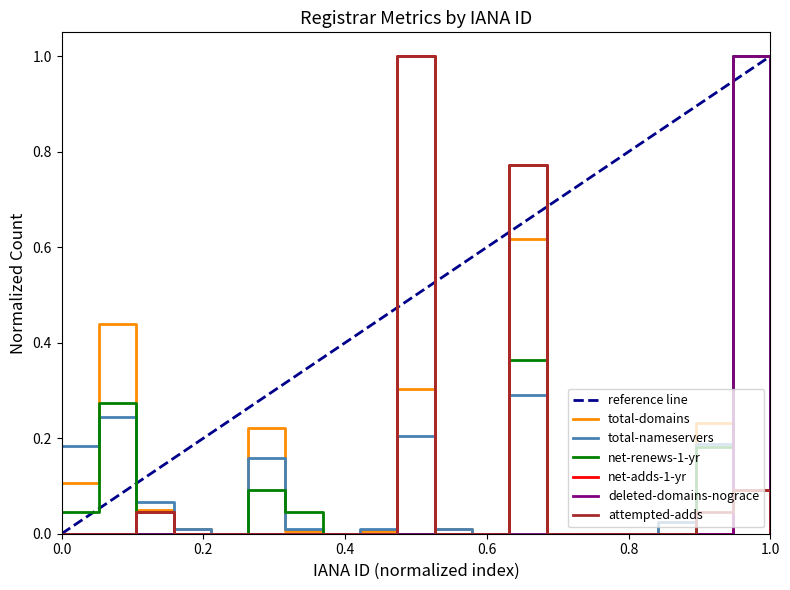

At how many categories does at least one series exceed 0?

14